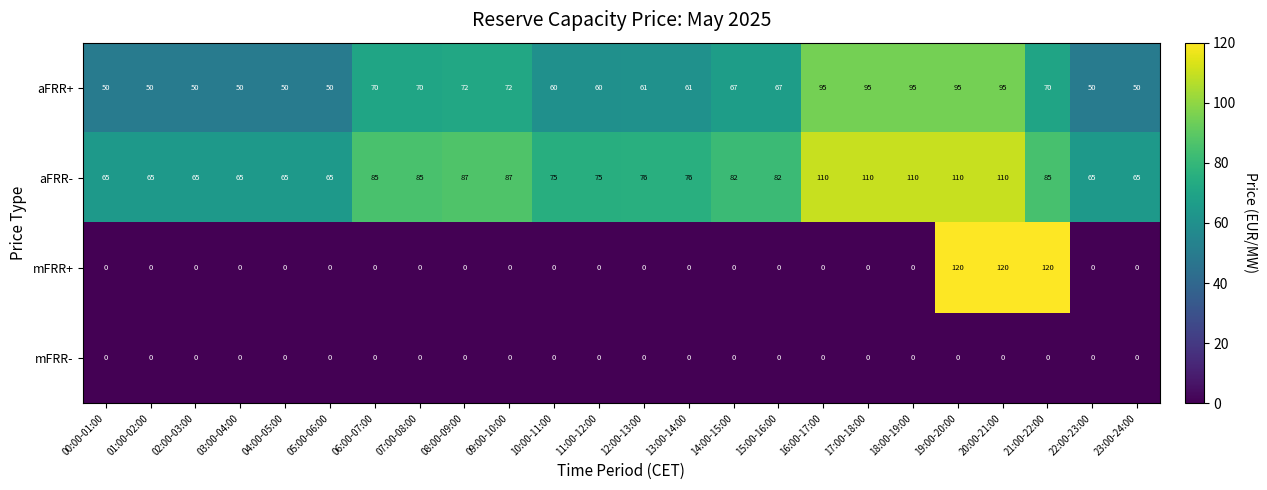

Which series has the largest total across all categories?

aFRR-